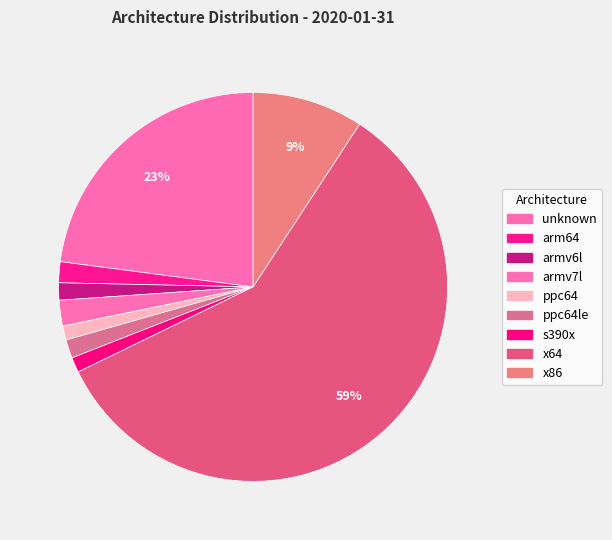

Is it true that x64 is 59% of the pie?

True